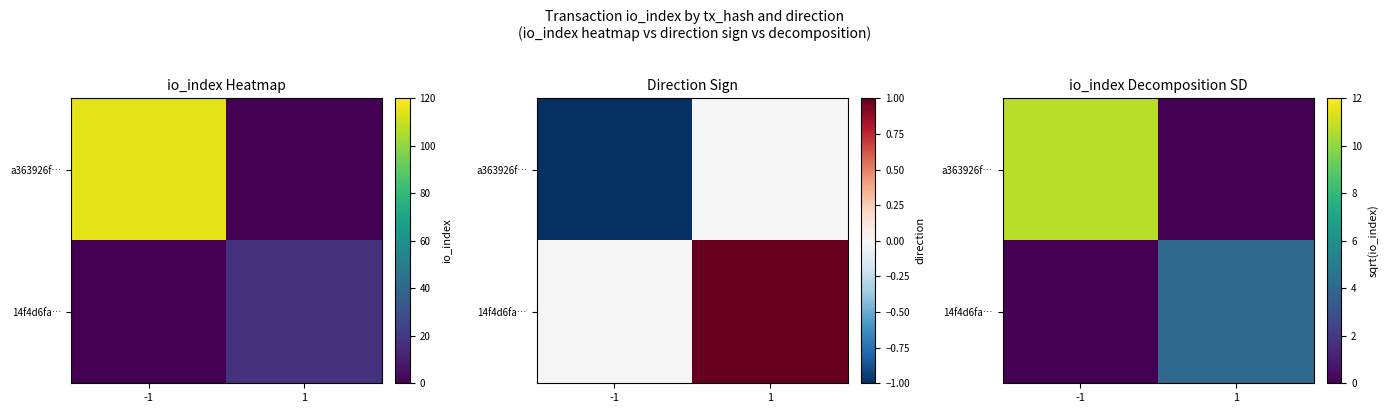

Which category has the highest value across all series?

-1